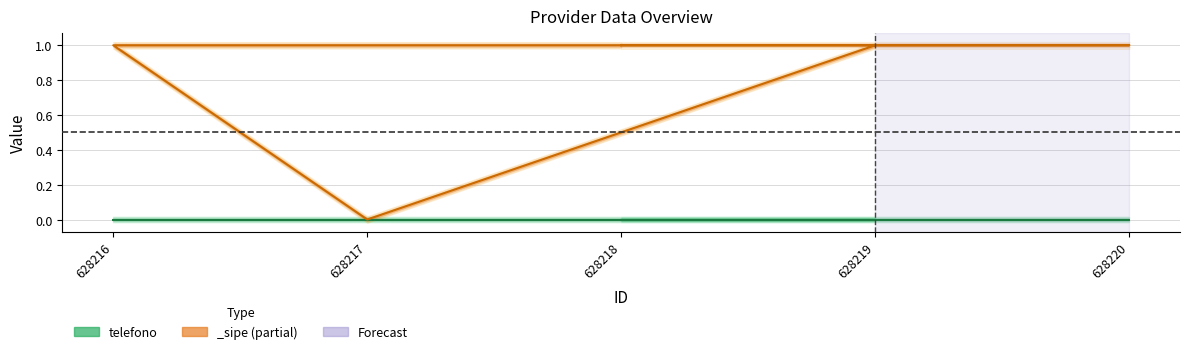

True or false: the data shows 0 at 628217.

True